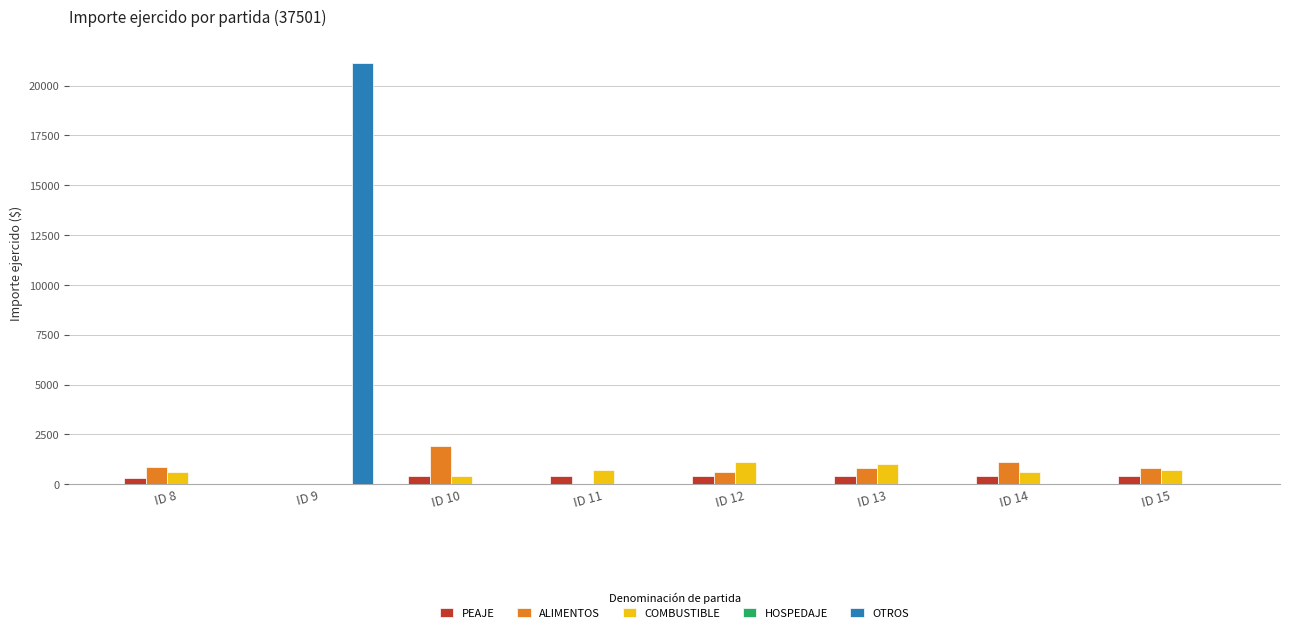

How many data points does each series have?

8